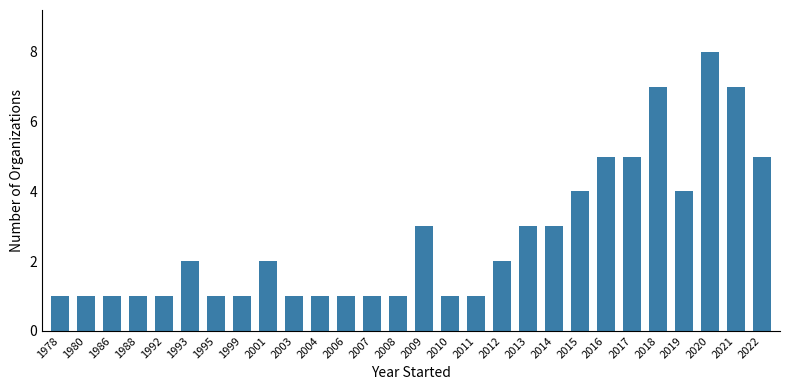

What is the approximate value at 2020?

8